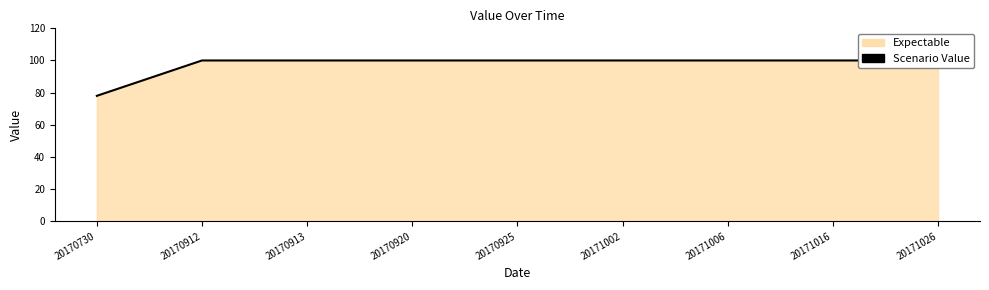

List the labels in order of value, largest first.

20170912, 20170913, 20170920, 20170925, 20171002, 20171006, 20171016, 20171026, 20170730